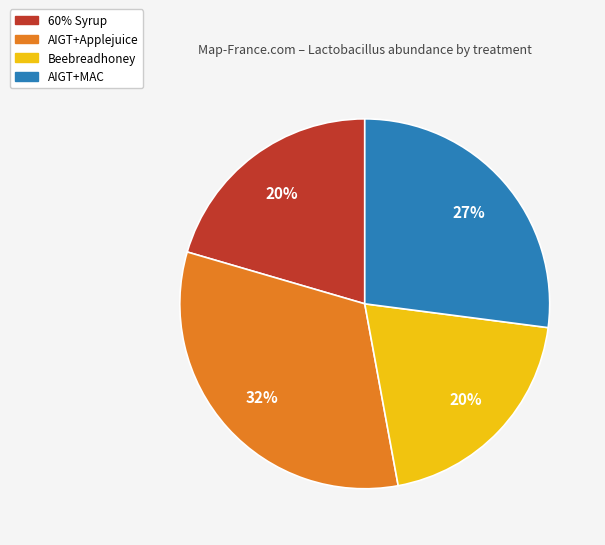

Does any single category account for the majority?

No